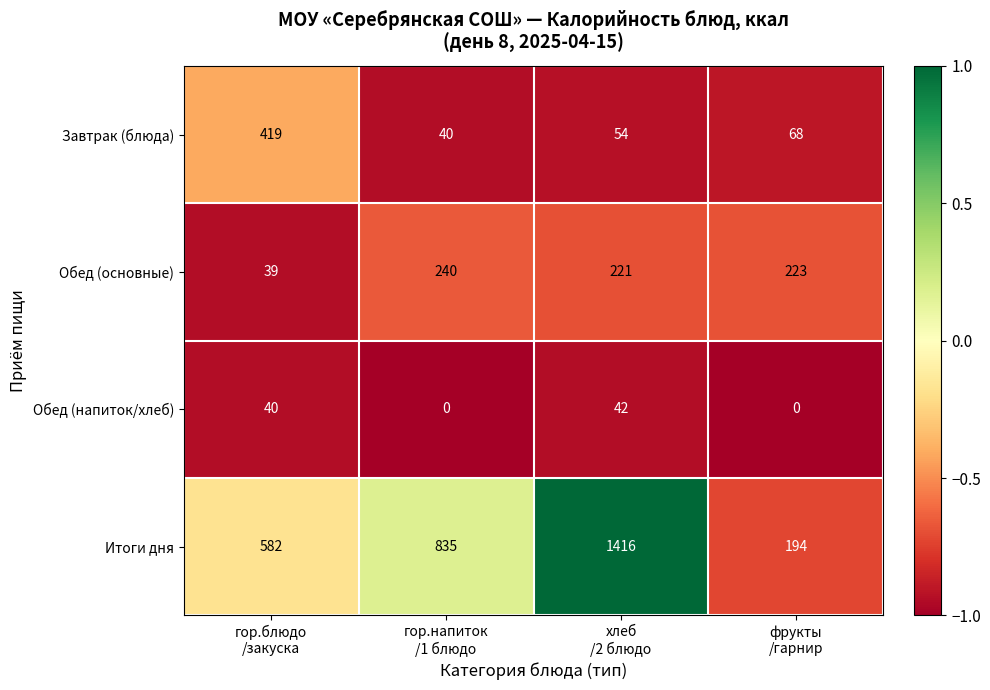

How many data points does each series have?

4